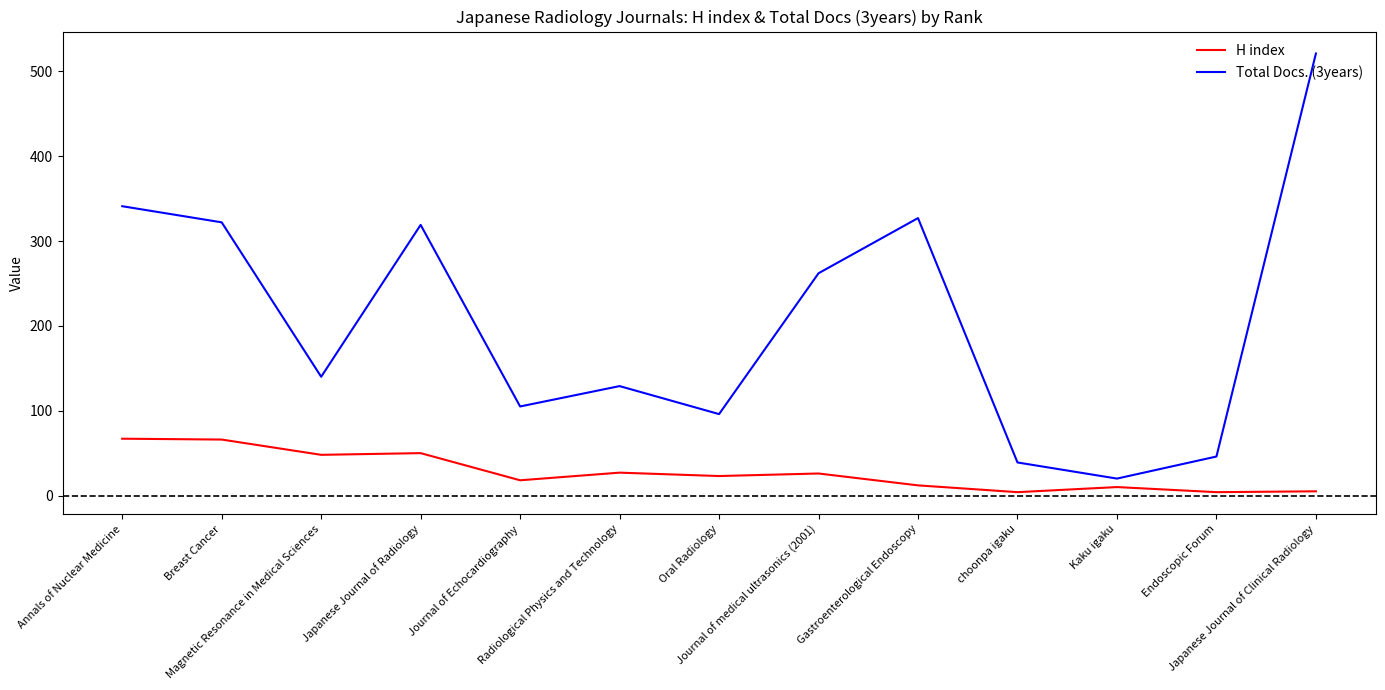

What is the smallest value displayed?

4